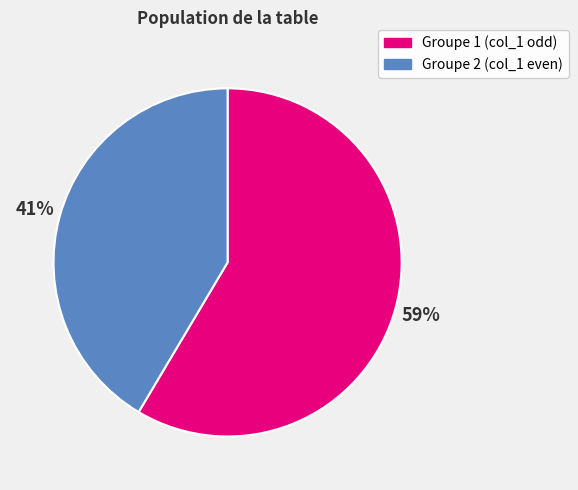

To the nearest percent, what portion does Groupe 2 (col_1 even) represent?

41%